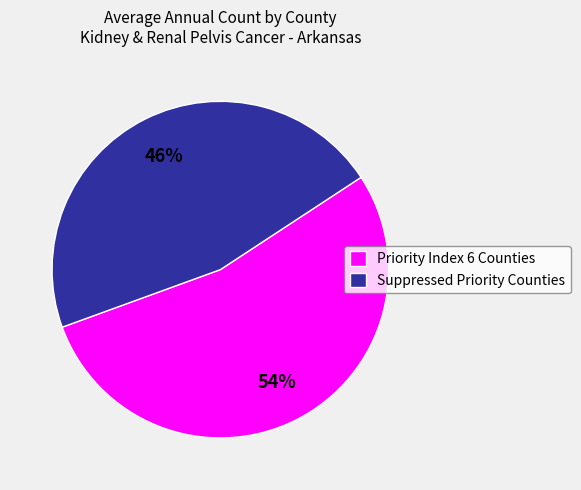

Rank the categories by value from lowest to highest.

Suppressed Priority Counties, Priority Index 6 Counties